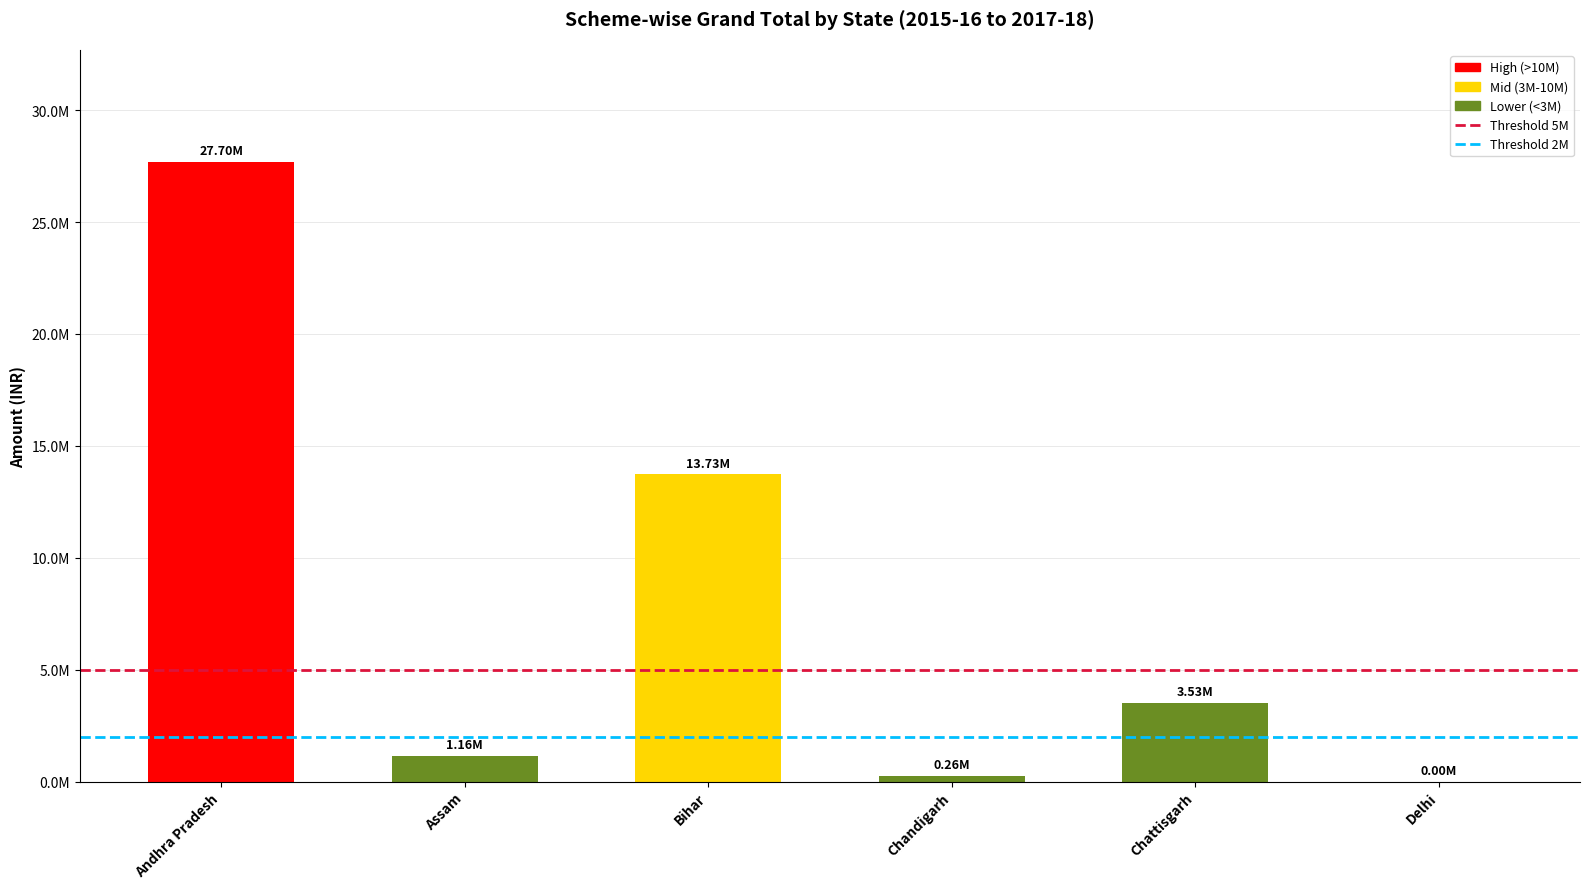

Rank the categories by value from highest to lowest.

Andhra Pradesh, Bihar, Chattisgarh, Assam, Chandigarh, Delhi